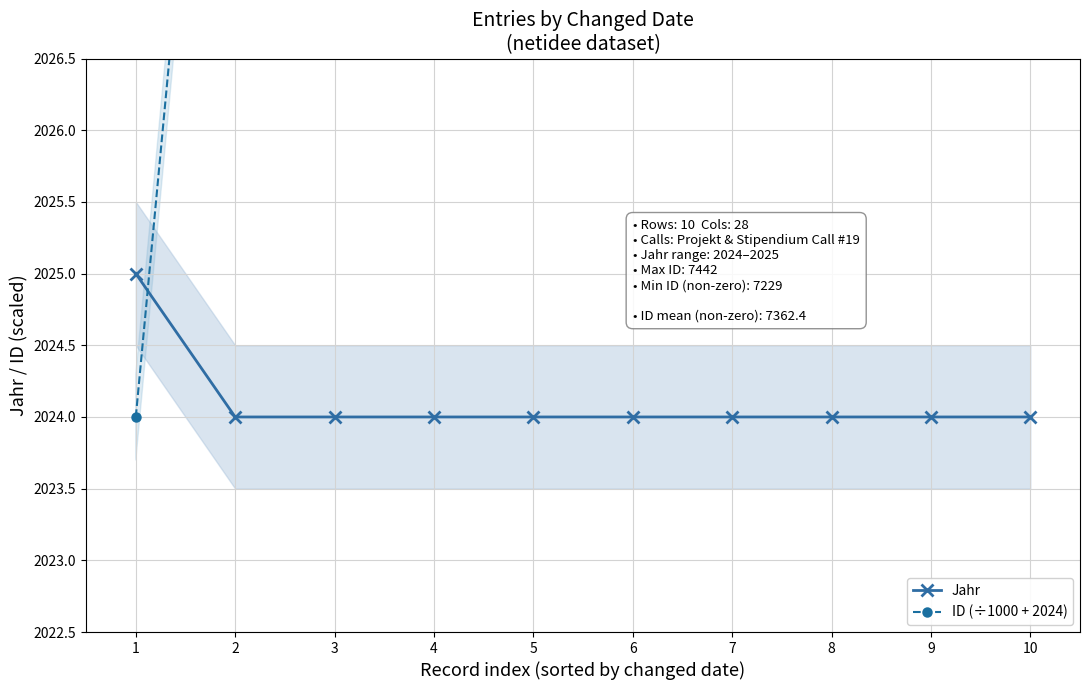

True or false: Jahr and ID (÷1000 + 2024) cross at least once.

True